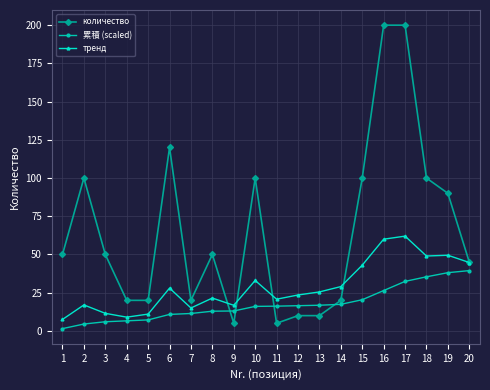

What is the value of the количество point at the 20th from the left?

45.0